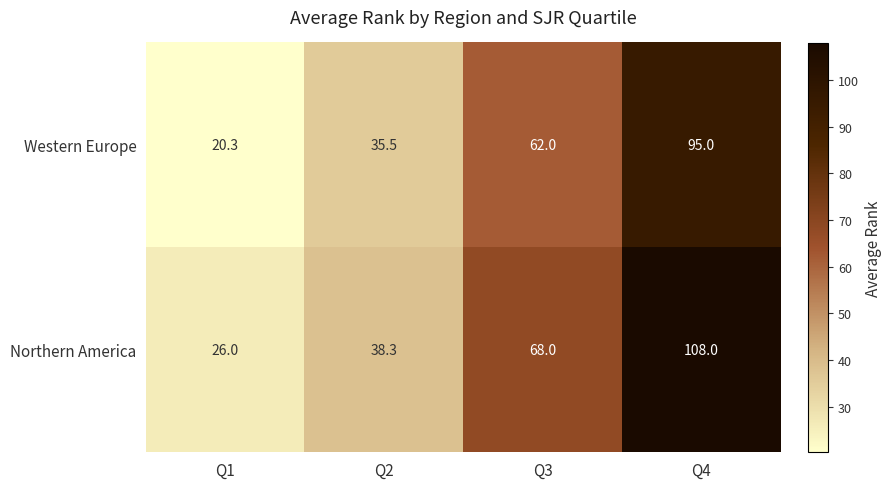

What is the sum of the Northern America values at Q2 and Q3?

106.3